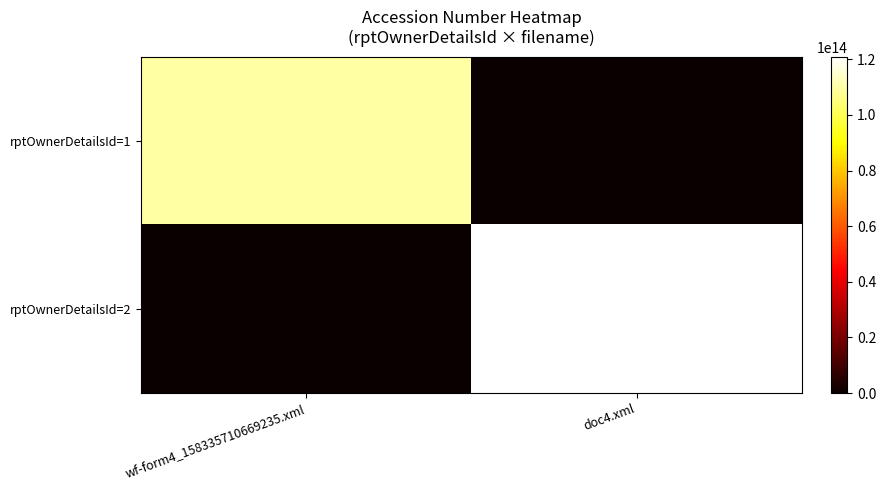

At wf-form4_158335710669235.xml, list the series in order from smallest to largest.

rptOwnerDetailsId=2, rptOwnerDetailsId=1